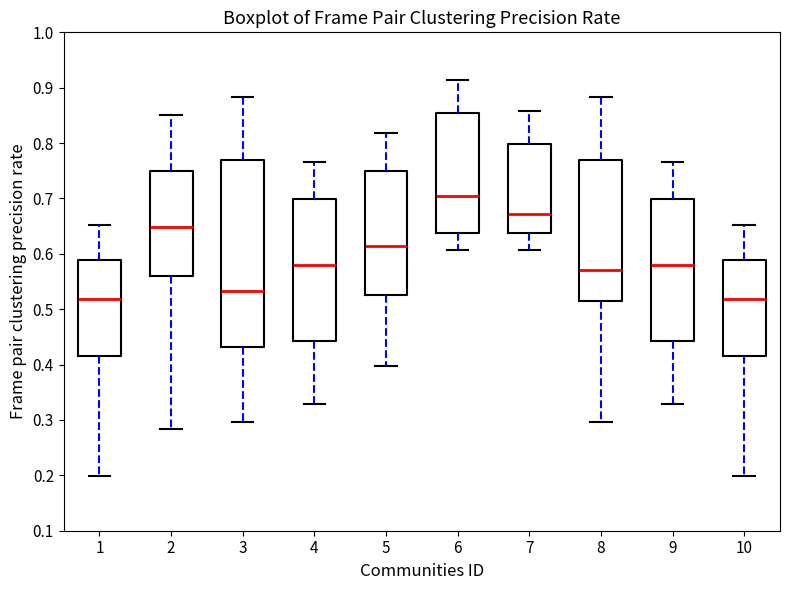

Where does the median line of the box at x = 4 sit on the y-axis? The values are not printed on the chart, so give them approximately, as read against the axis.

0.58